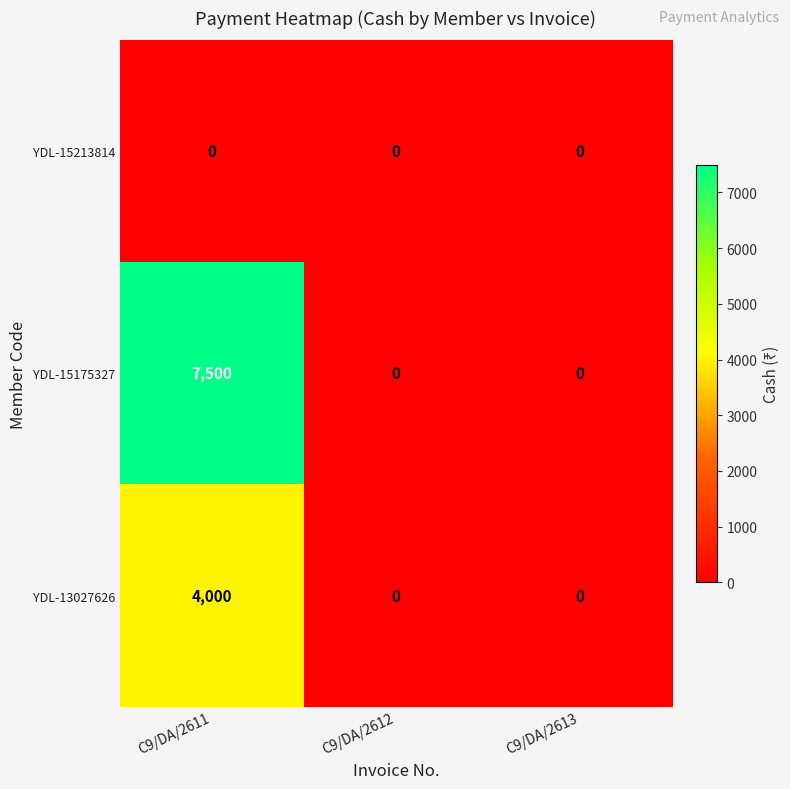

True or false: YDL-13027626 has a value of -1570 at C9/DA/2613.

False